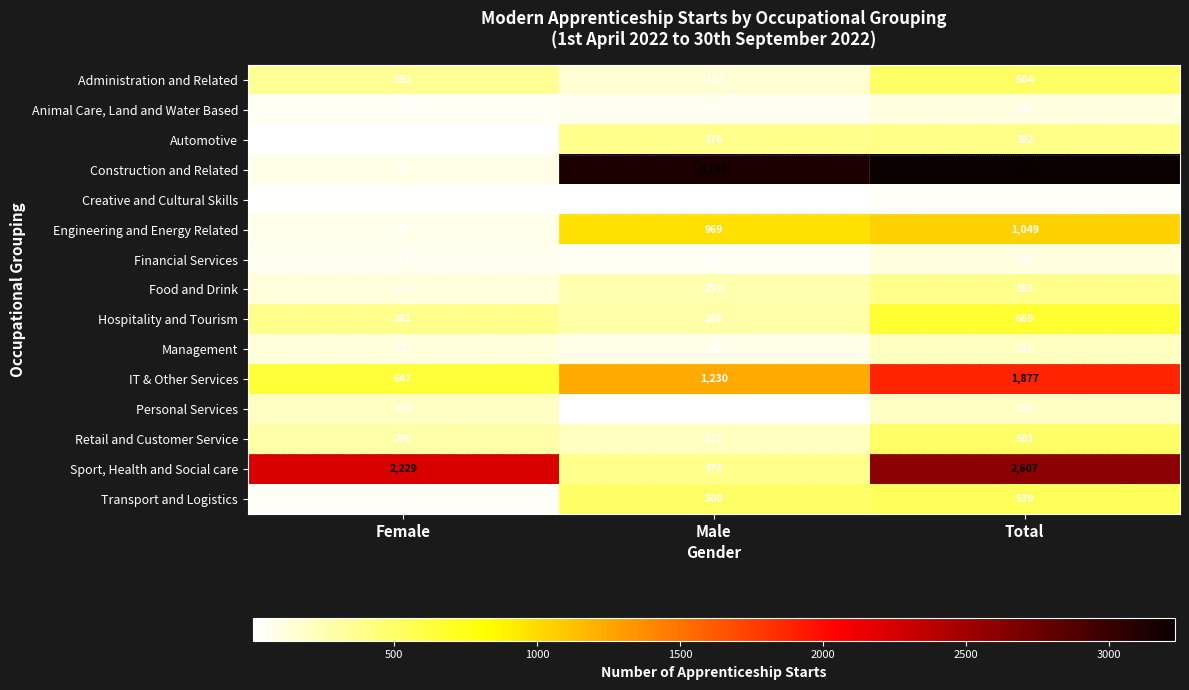

Which series has the widest spread of values?

Construction and Related